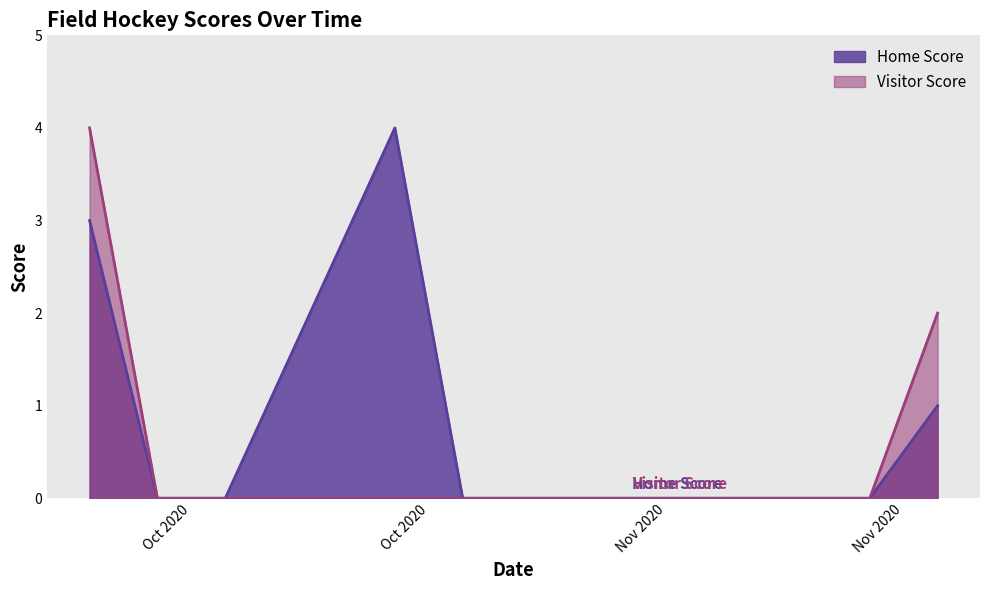

What position from the left is 2020-10-17?

1